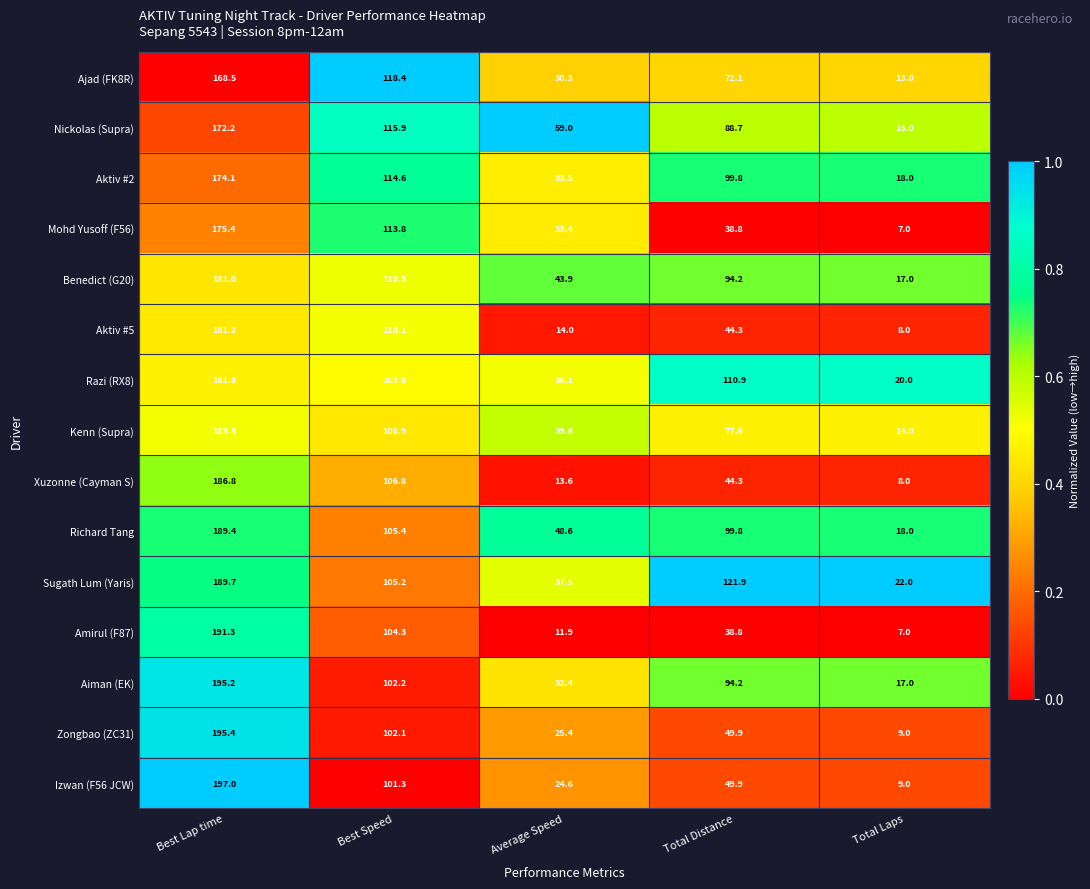

What is the highest value of the Xuzonne (Cayman S) series?

186.8